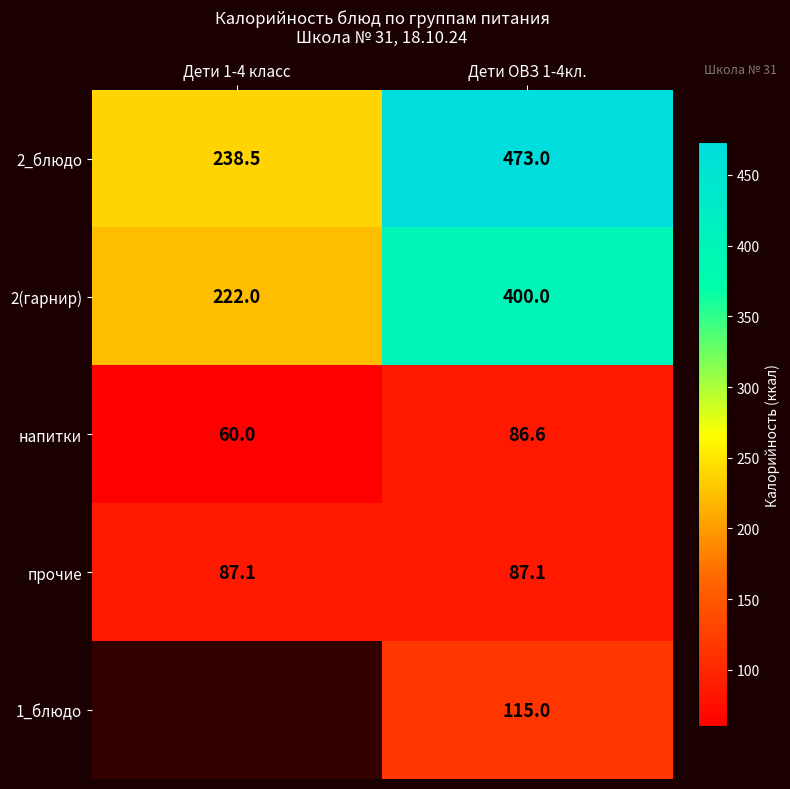

What is the highest value of the прочие series?

87.1